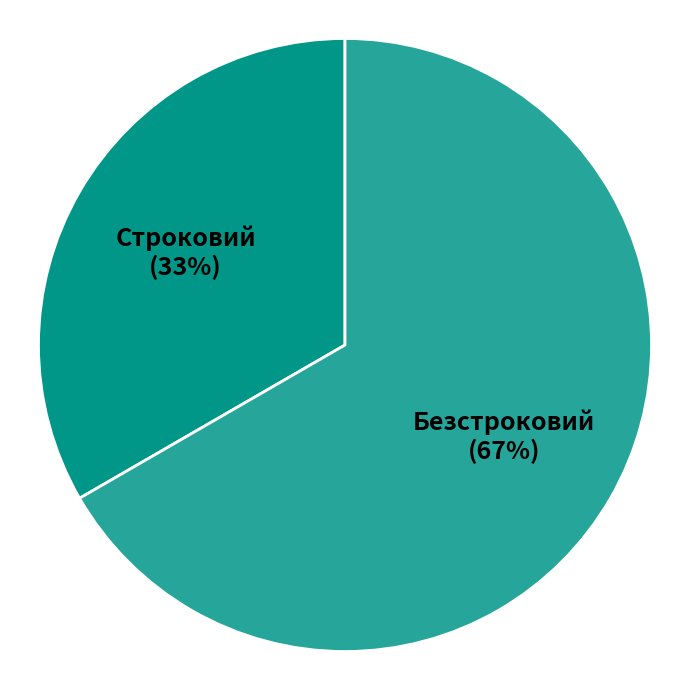

What is the smallest slice in the pie chart?

Строковий